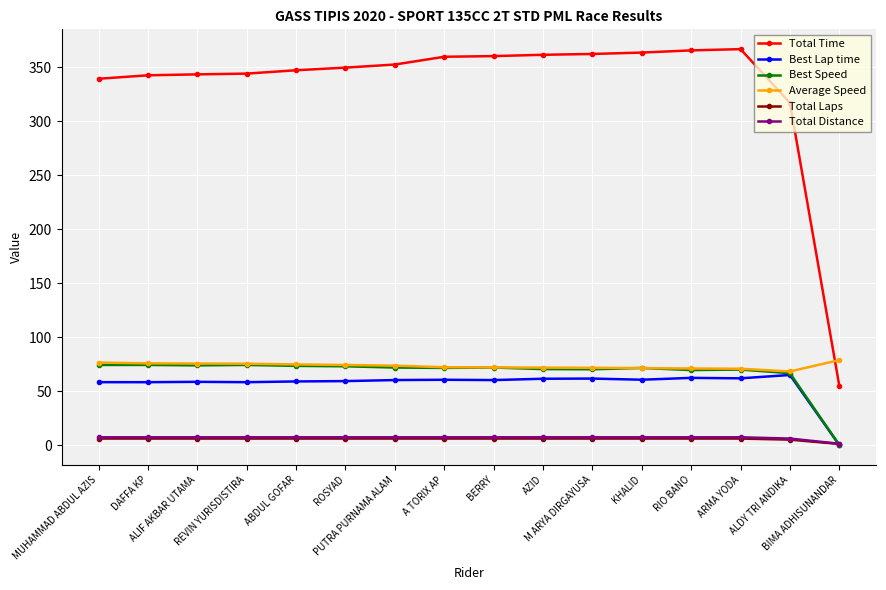

Which series has the largest total across all categories?

Total Time